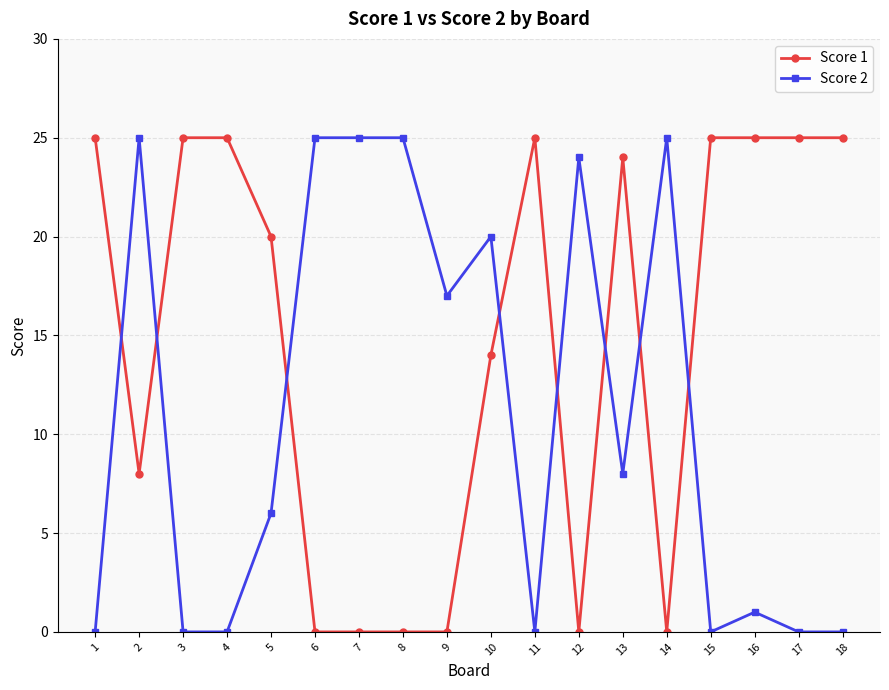

Does the chart display data point markers on the line(s)?

Yes